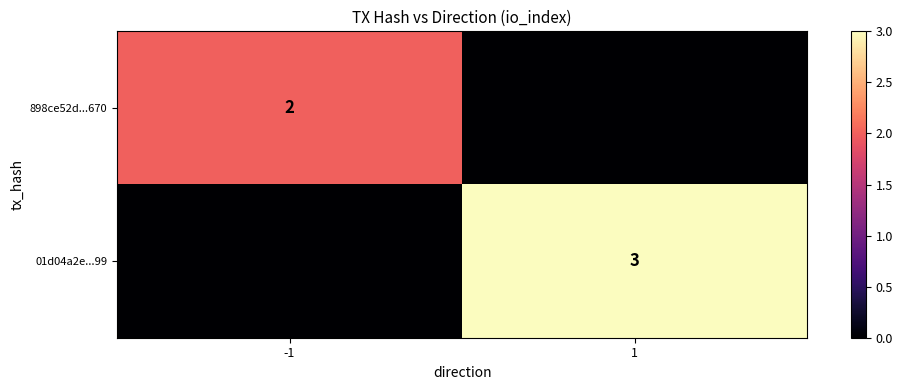

Which category has the lowest value across all series?

1